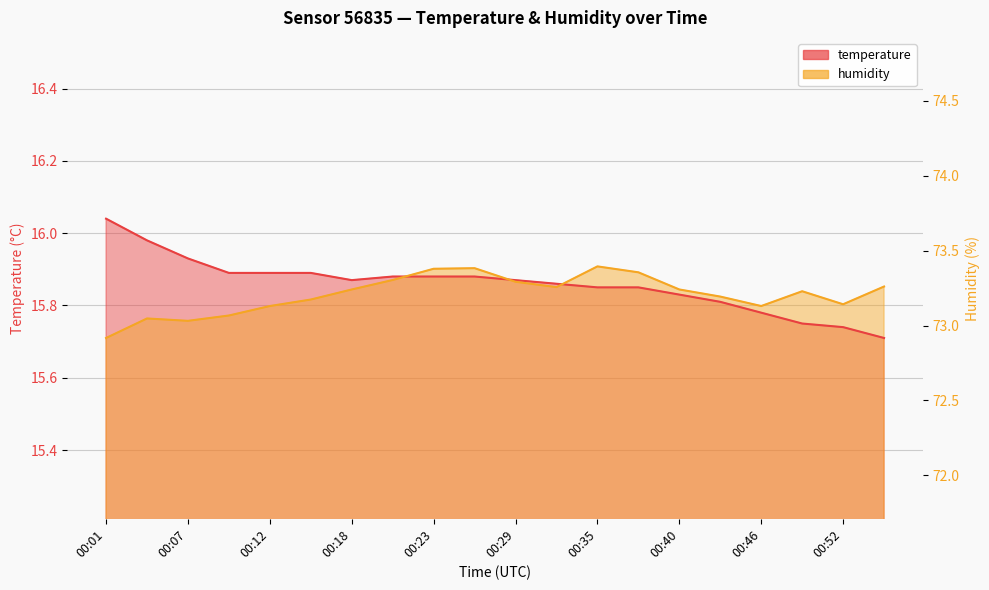

At which category does temperature reach its first local valley?

00:18